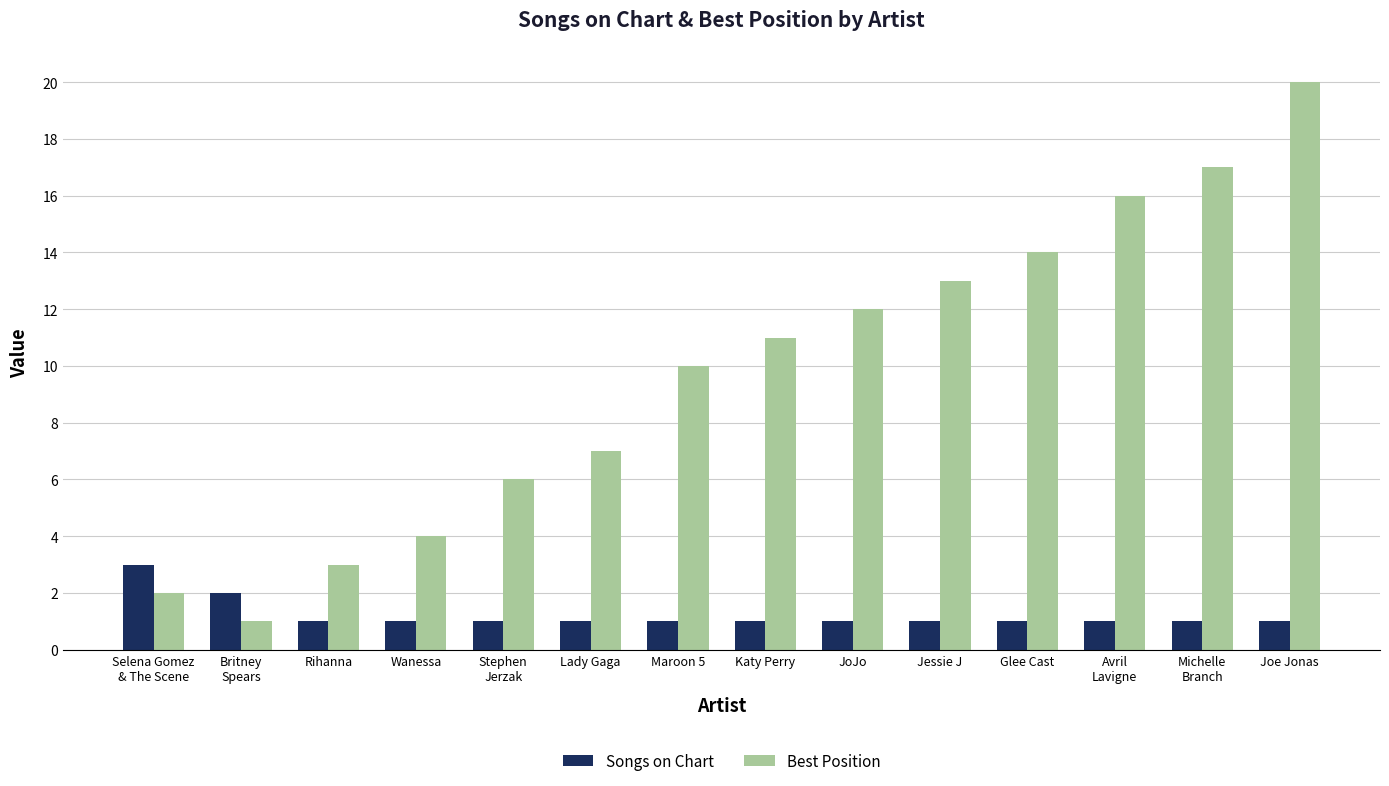

Is it true that Songs on Chart equals 0 at Jessie J?

False